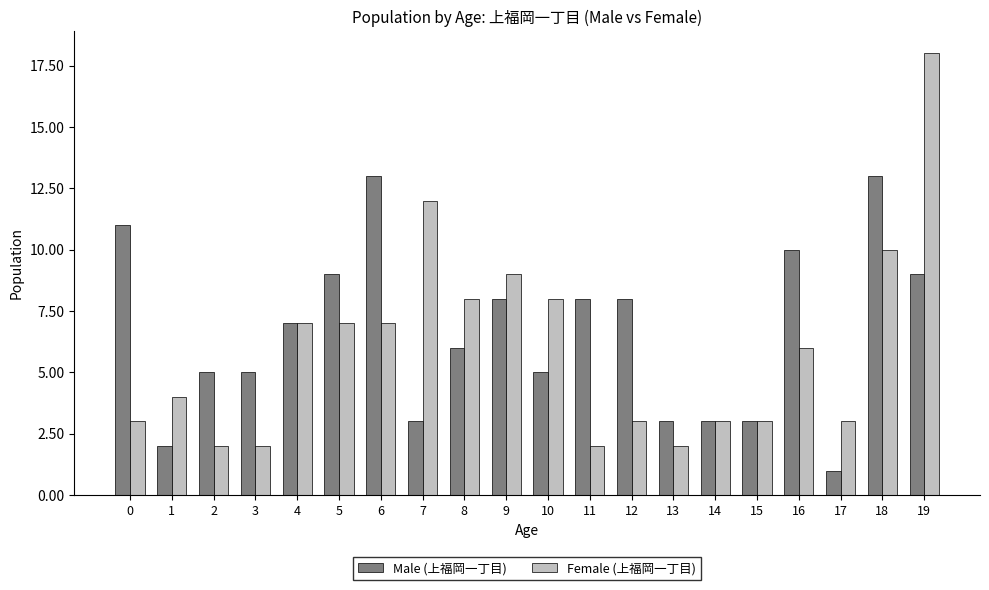

True or false: Female (上福岡一丁目) has a value of 3 at 0.

True